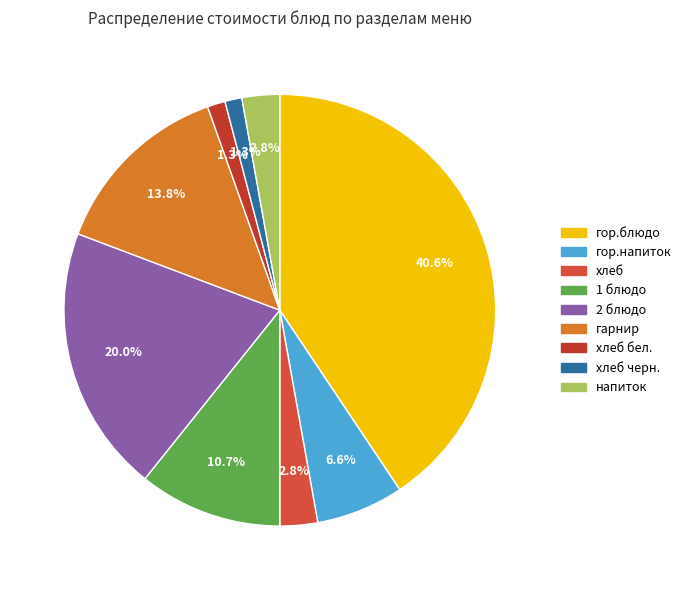

What is the ratio of the value at 1 блюдо to the value at хлеб черн.?

8.5